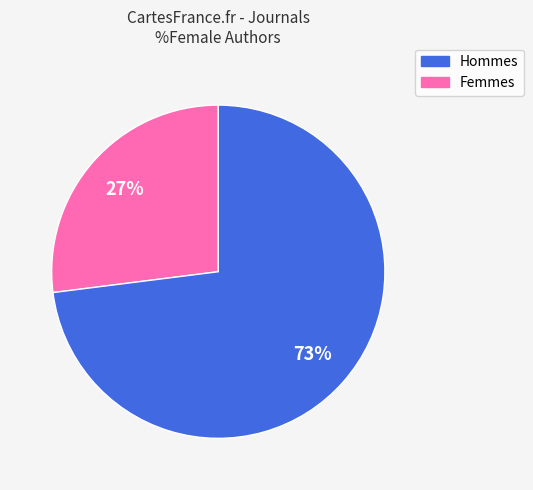

Is there any slice that represents more than half of the pie?

Yes